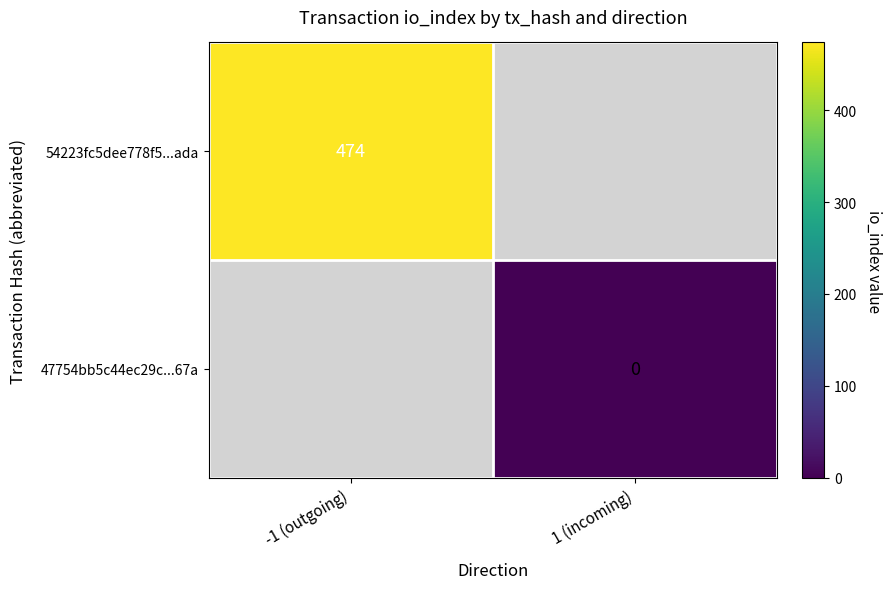

The 54223fc5dee778f5...ada series shows 117 at -1 (outgoing). True or false?

False